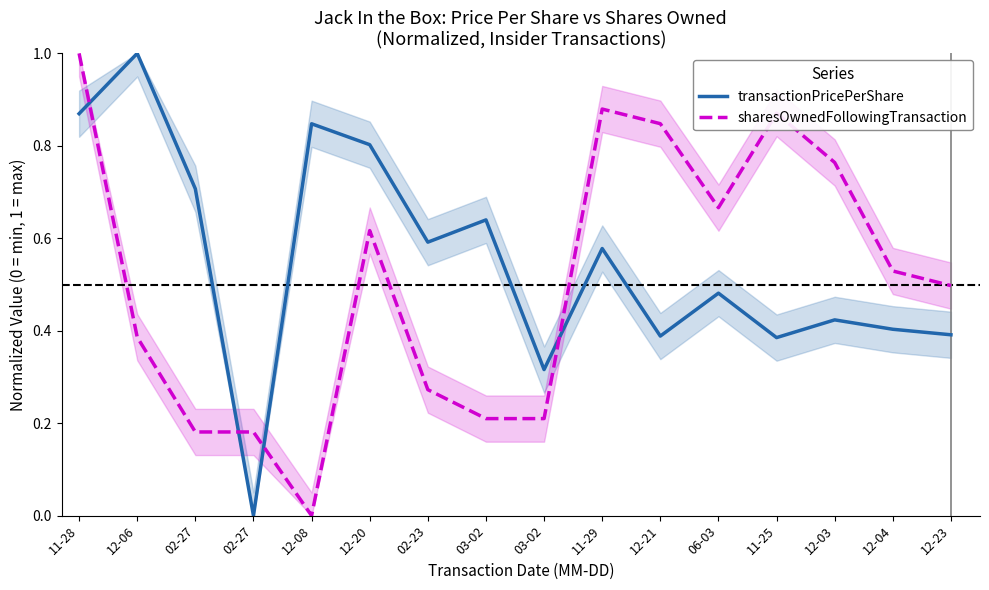

Which label corresponds to the largest value in the chart?

12-06